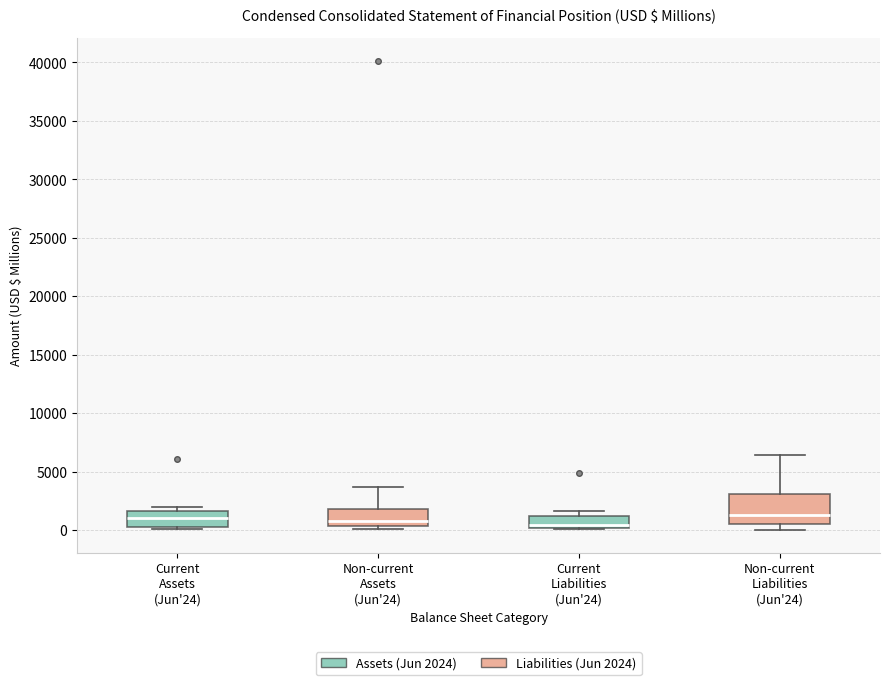

Reading left to right, transcribe this box plot: for each box, give where its median line is, the range the box spans, and where its two whiskers end, as read against the y-axis. The values are not printed on the chart, so give them approximately, as read against the axis.

Current Assets (Jun'24): median 1000, box 500 to 1500, whiskers 0 to 2000
Non-current Assets (Jun'24): median 1000, box 500 to 2000, whiskers 0 to 3500
Current Liabilities (Jun'24): median 500, box 0 to 1000, whiskers 0 to 1500
Non-current Liabilities (Jun'24): median 1500, box 500 to 3000, whiskers 0 to 6500